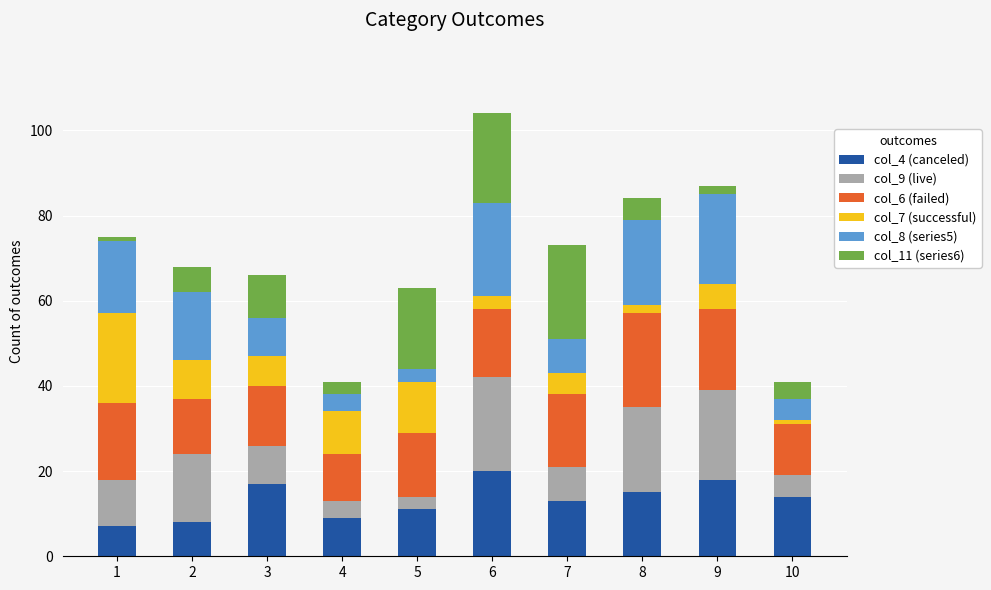

At which category is the sum across all series the highest?

6